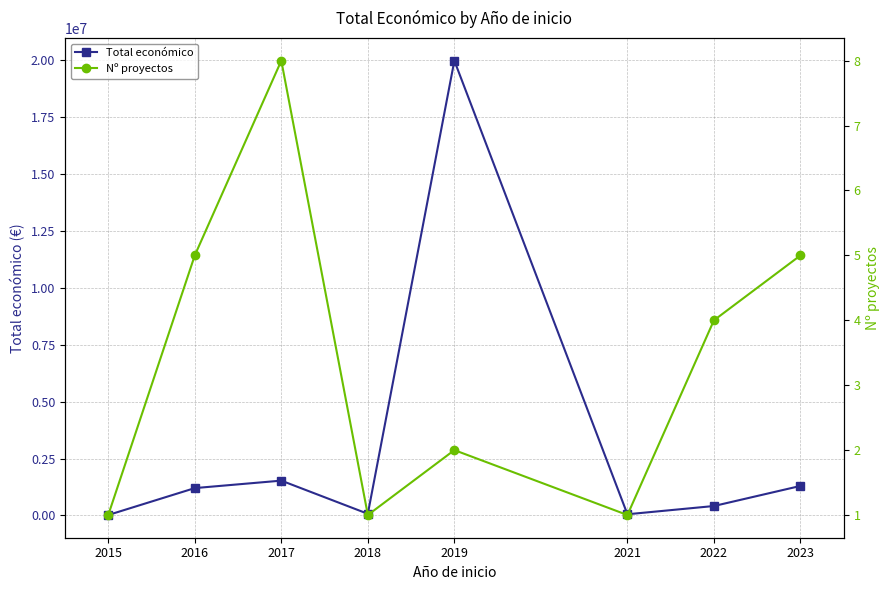

Where is Total económico nearest to the value 10003823?

2017